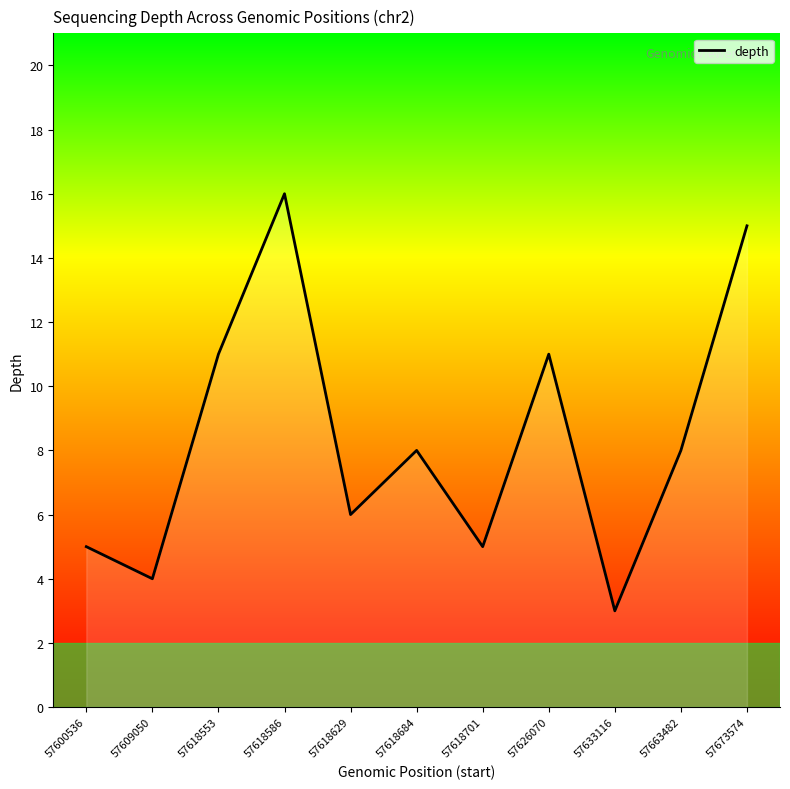

Does the chart display data point markers on the line(s)?

No